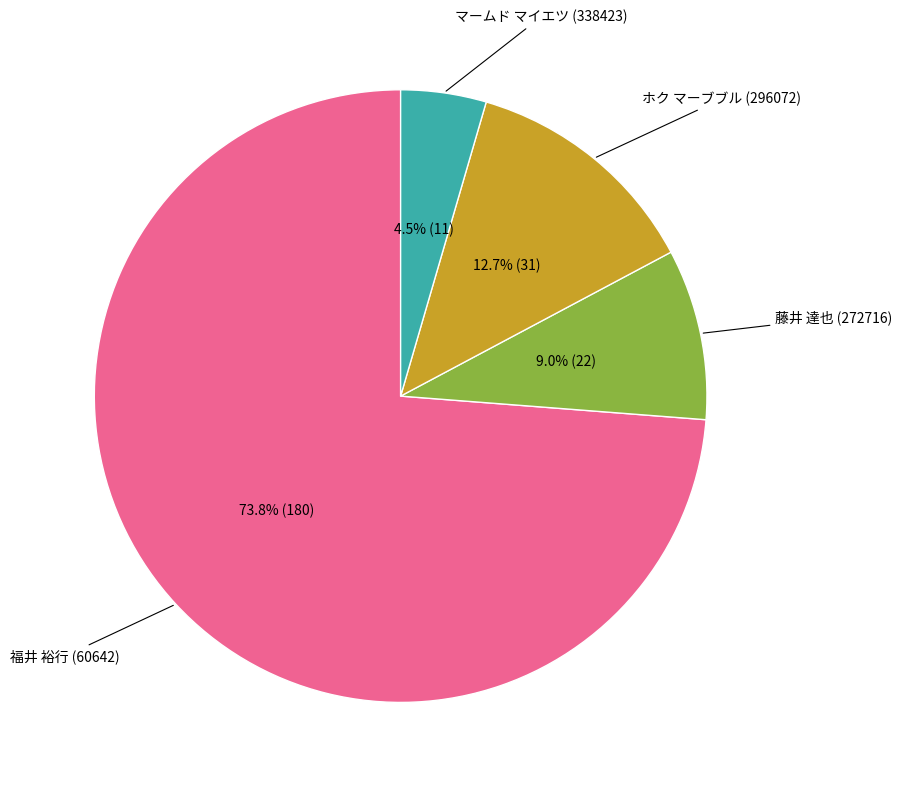

What is the majority slice?

福井 裕行 (60642)